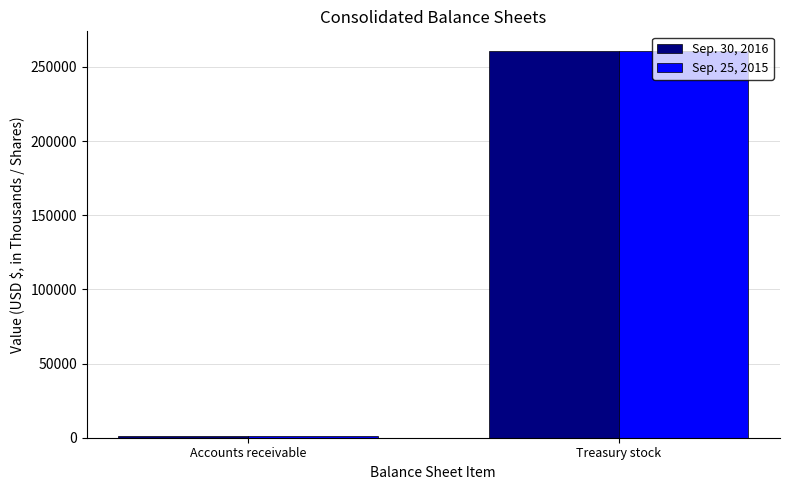

How many bars are there in total?

4